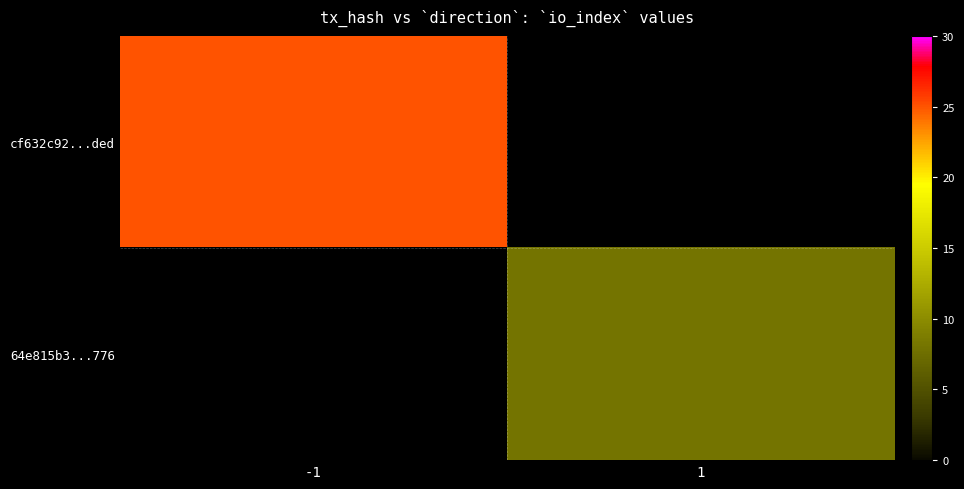

Between -1 and 1, which series saw the biggest shift?

cf632c92...ded